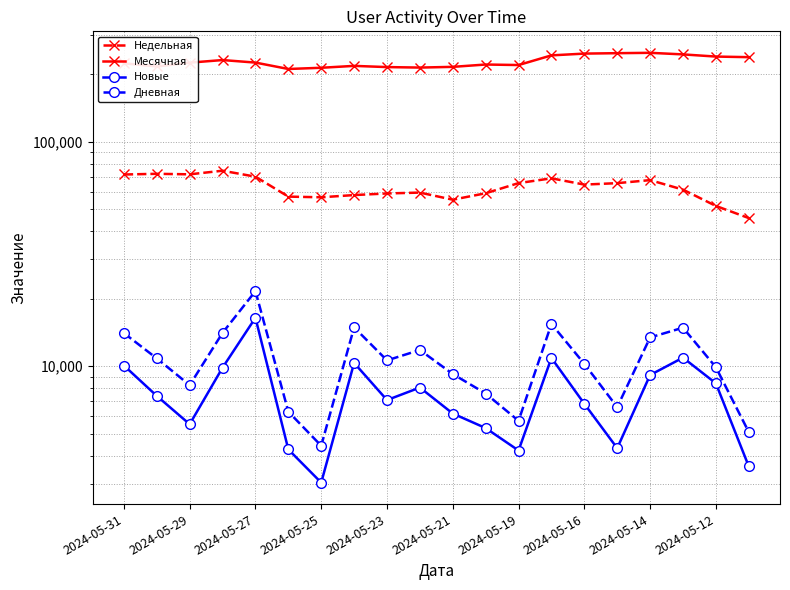

Is it true that Недельная equals 64493 at 2024-05-16?

True